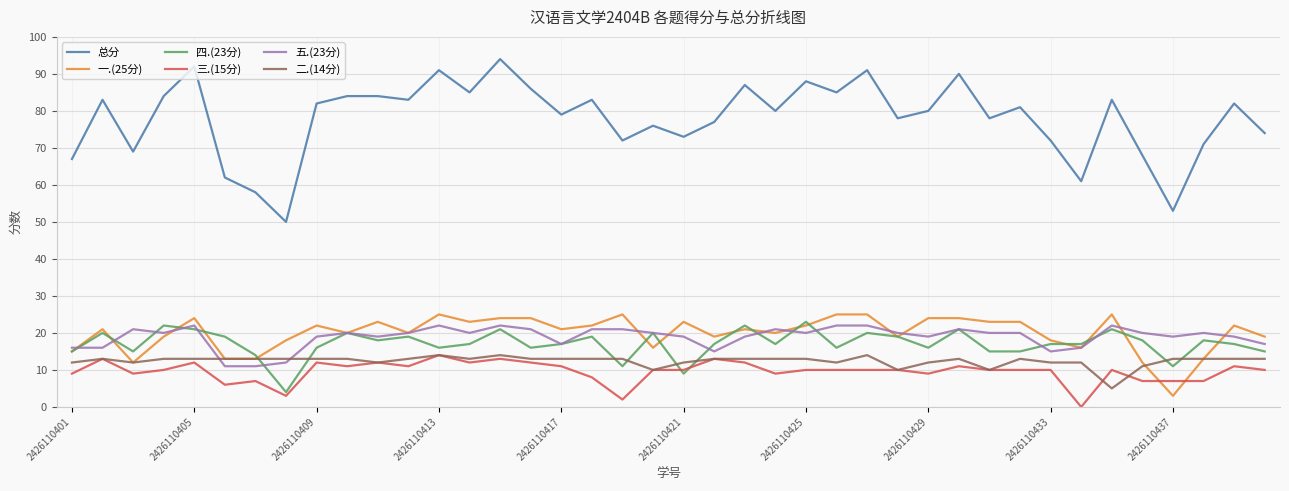

Is this an area chart (filled region under the line)?

No